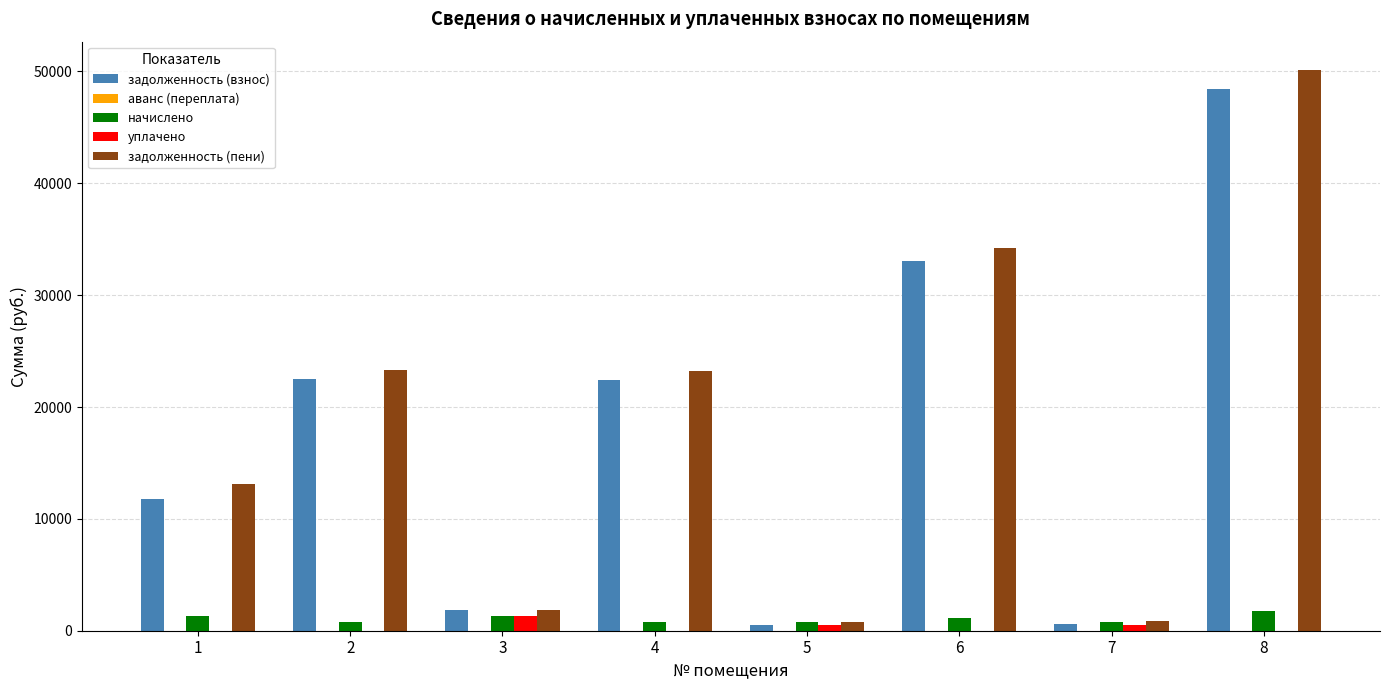

What is the total value across all series at 1?

26289.2